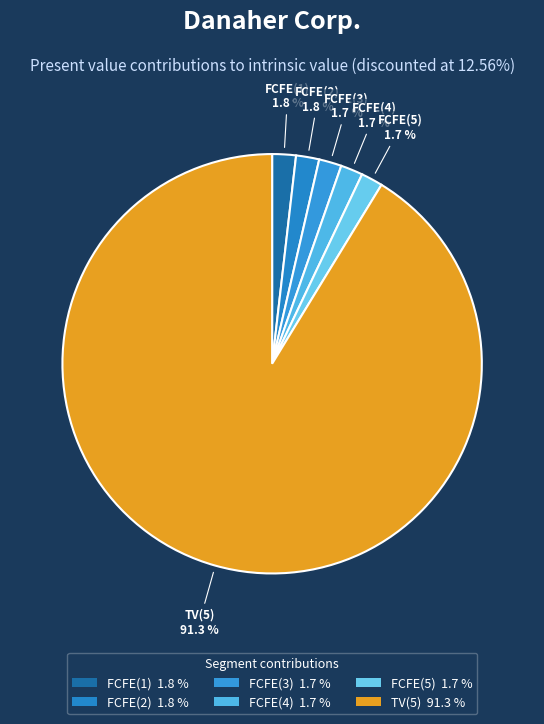

Which category accounts for the majority?

TV(5)